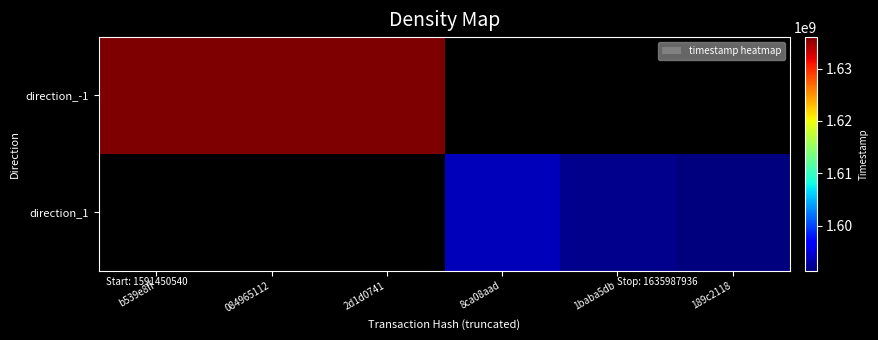

At which category does the chart reach its minimum across all series?

189c2118